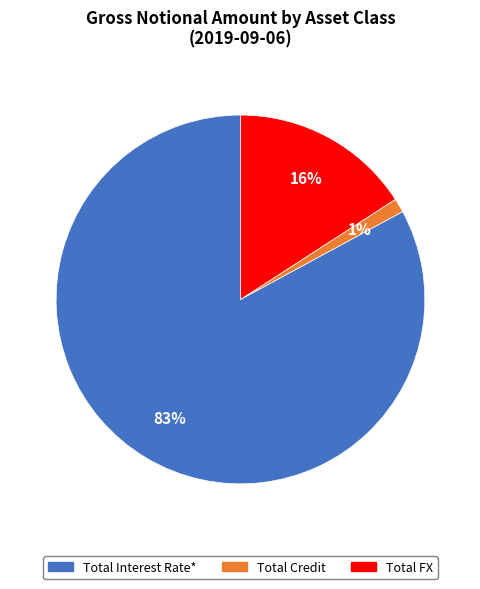

True or false: Total FX accounts for 16% of the total.

True